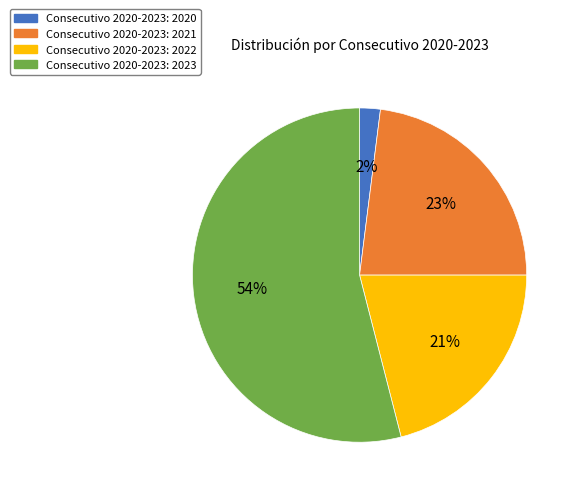

Combined, do Consecutivo 2020-2023: 2020 and Consecutivo 2020-2023: 2022 account for over 50%?

No